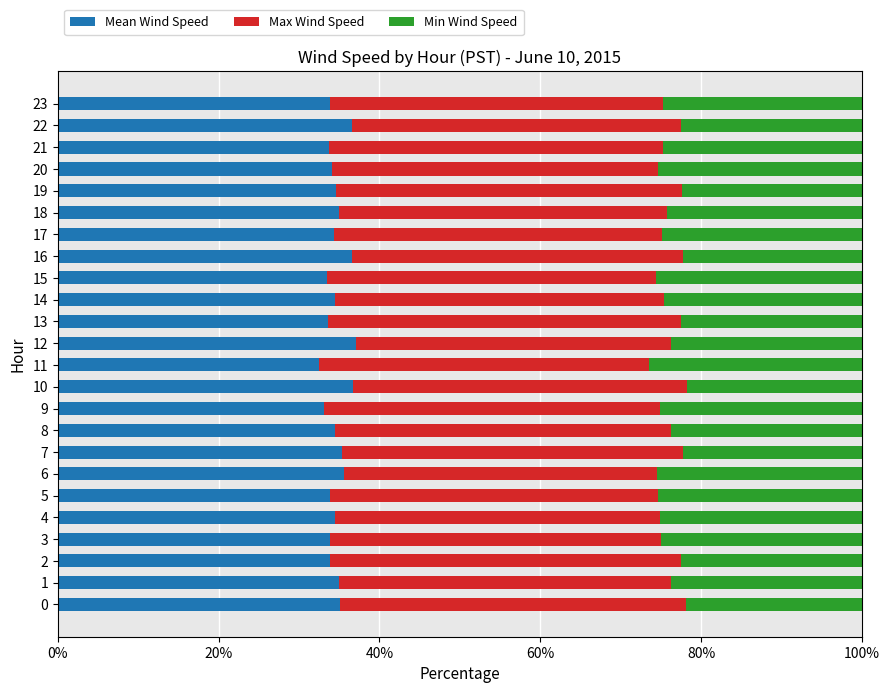

Is it true that Mean Wind Speed equals 35.1 at 0?

True